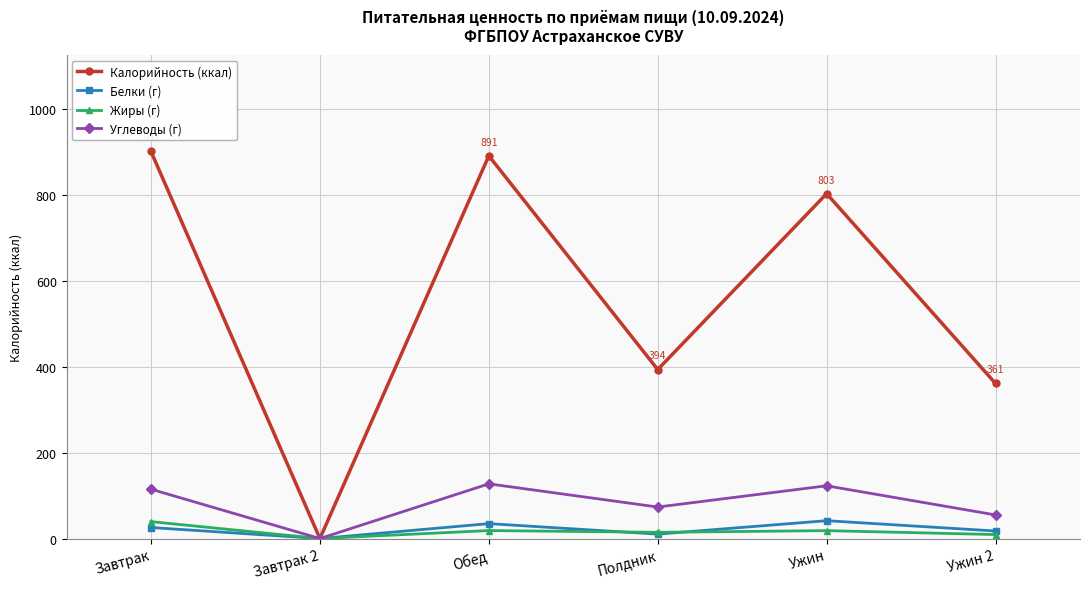

Where is the first local minimum for Калорийность (ккал)?

Завтрак 2